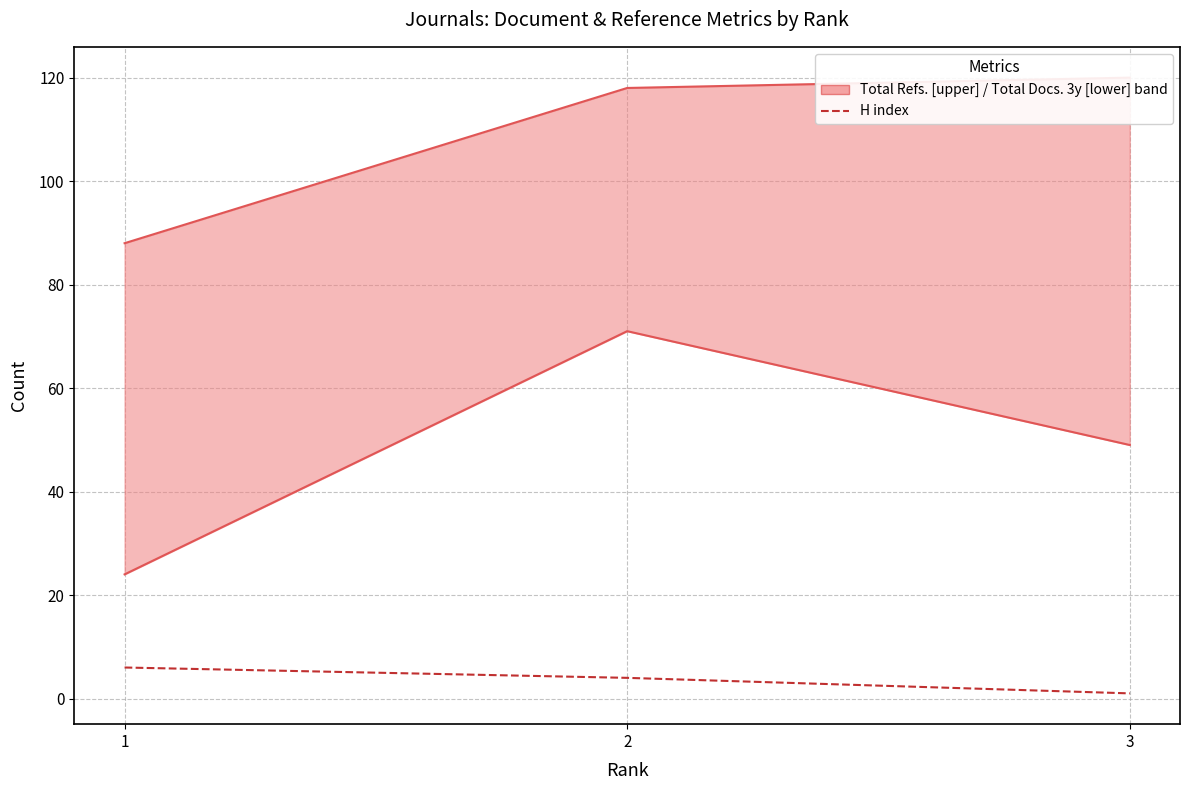

Where does the Total Refs. series first go above 118?

3